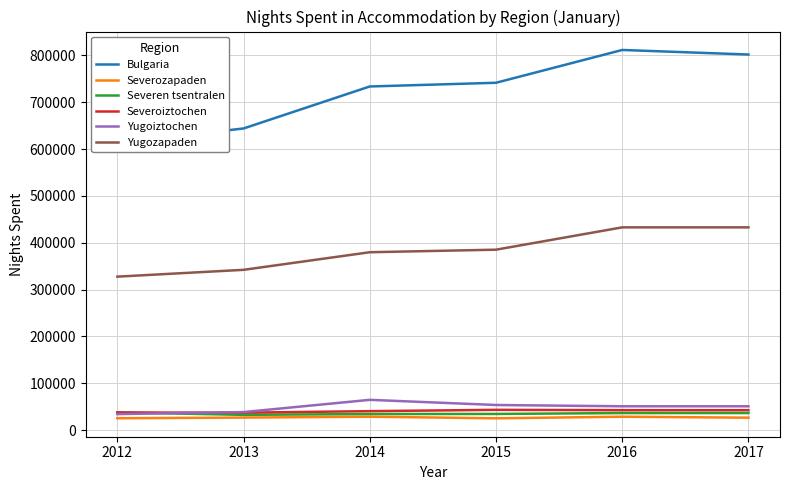

At which label does Yugozapaden reach its minimum?

2012